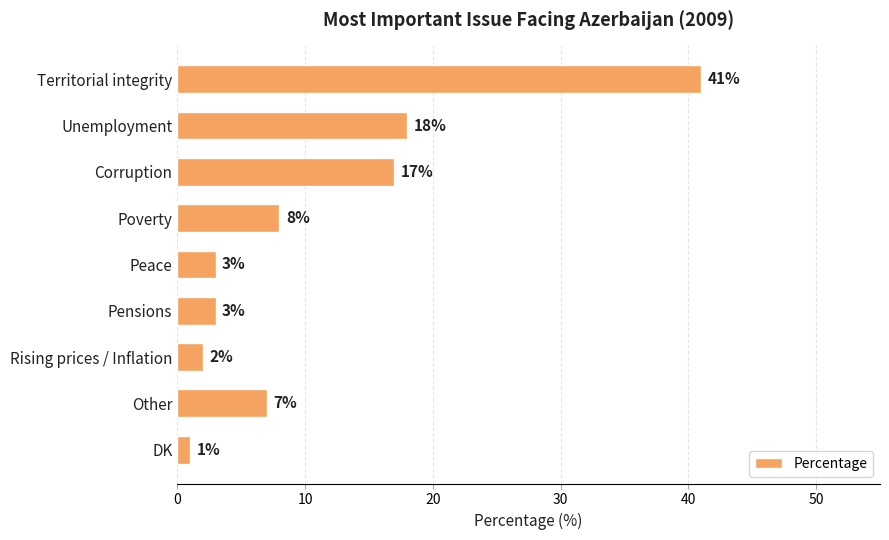

What is the maximum value shown in the chart?

41